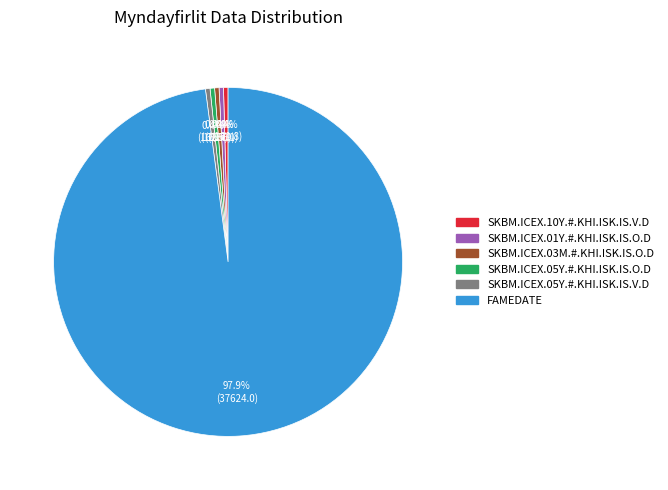

Which slice represents more than half of the pie?

FAMEDATE